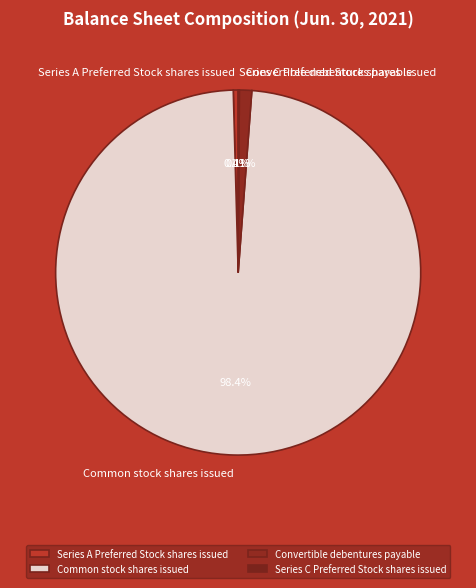

To the nearest percent, what is the average slice percentage?

25%